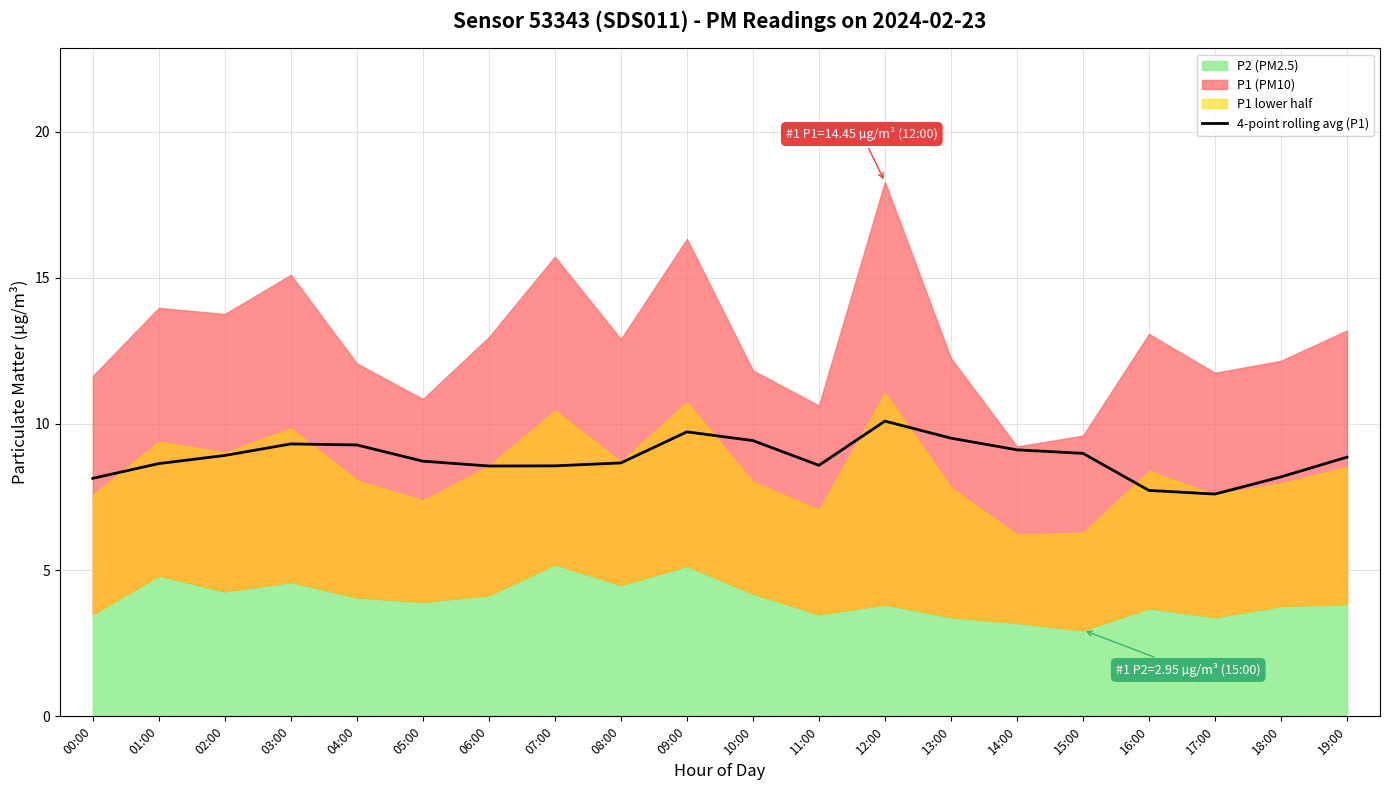

What position from the left is 02:00?

3